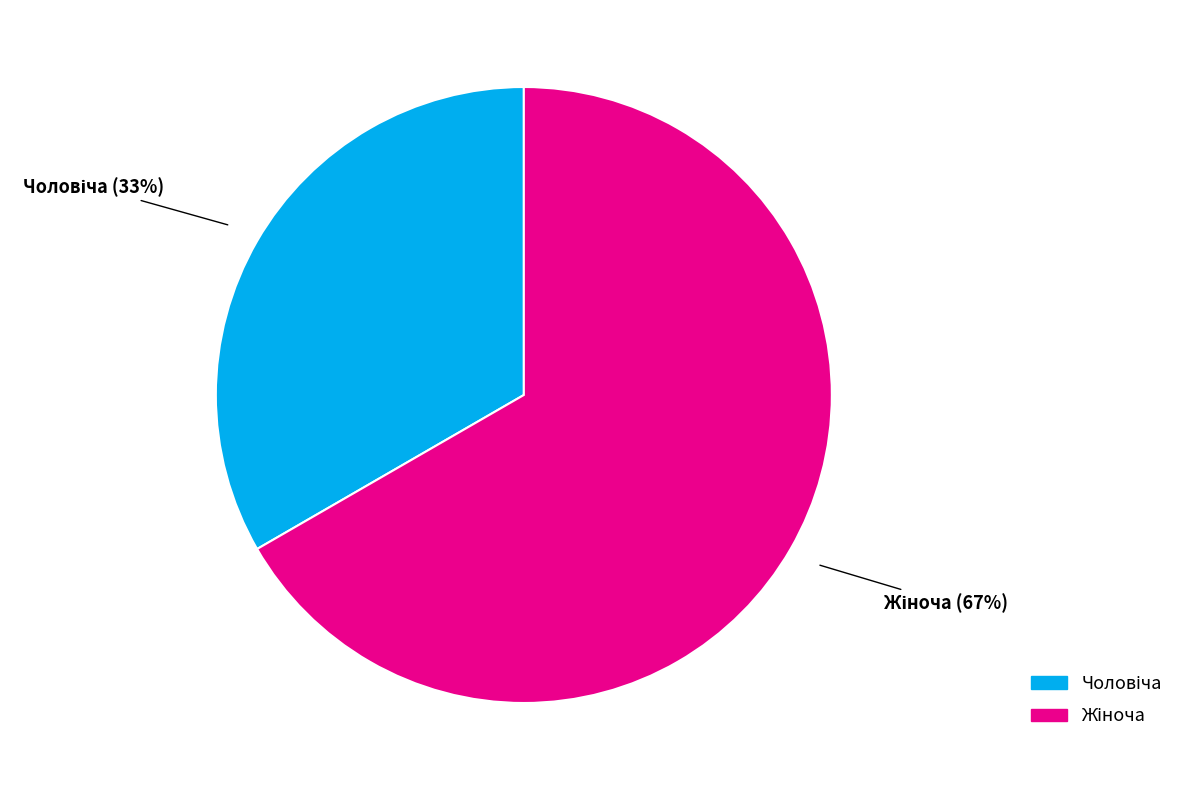

To the nearest percent, what is the average slice percentage?

50%